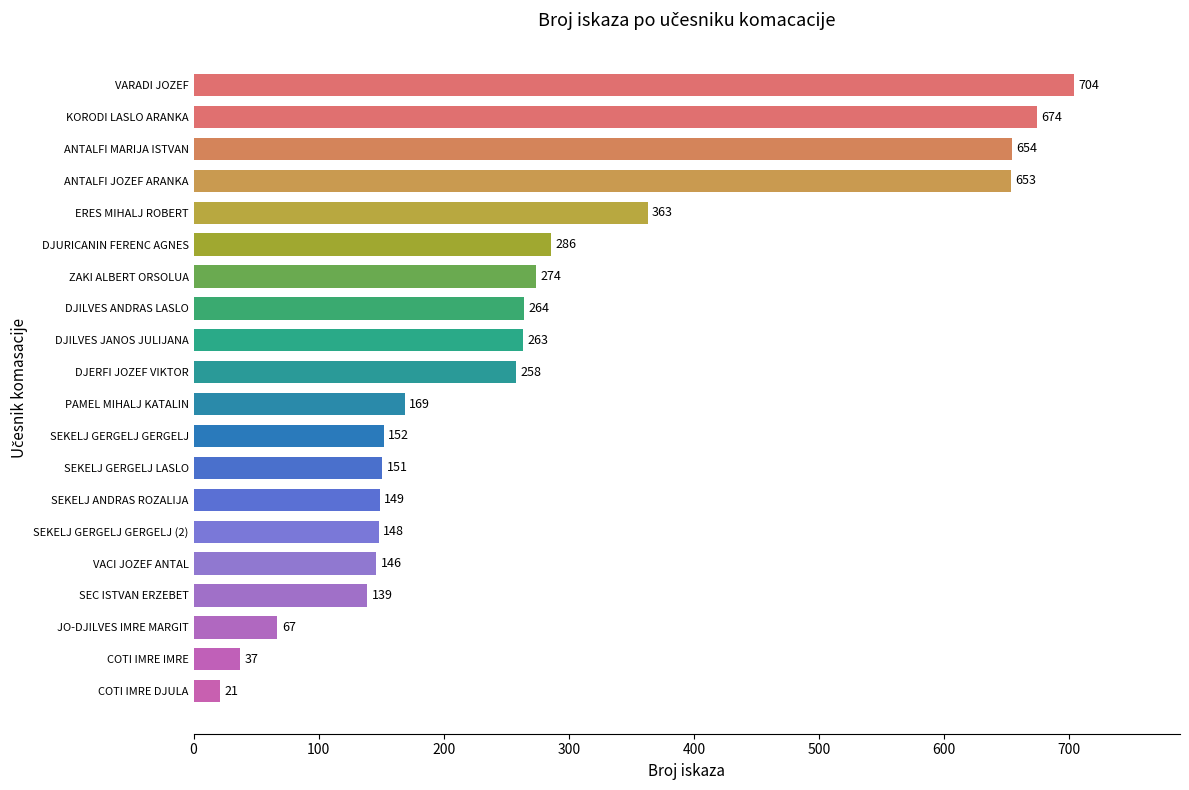

At which category does the chart reach its minimum across all series?

COTI IMRE DJULA